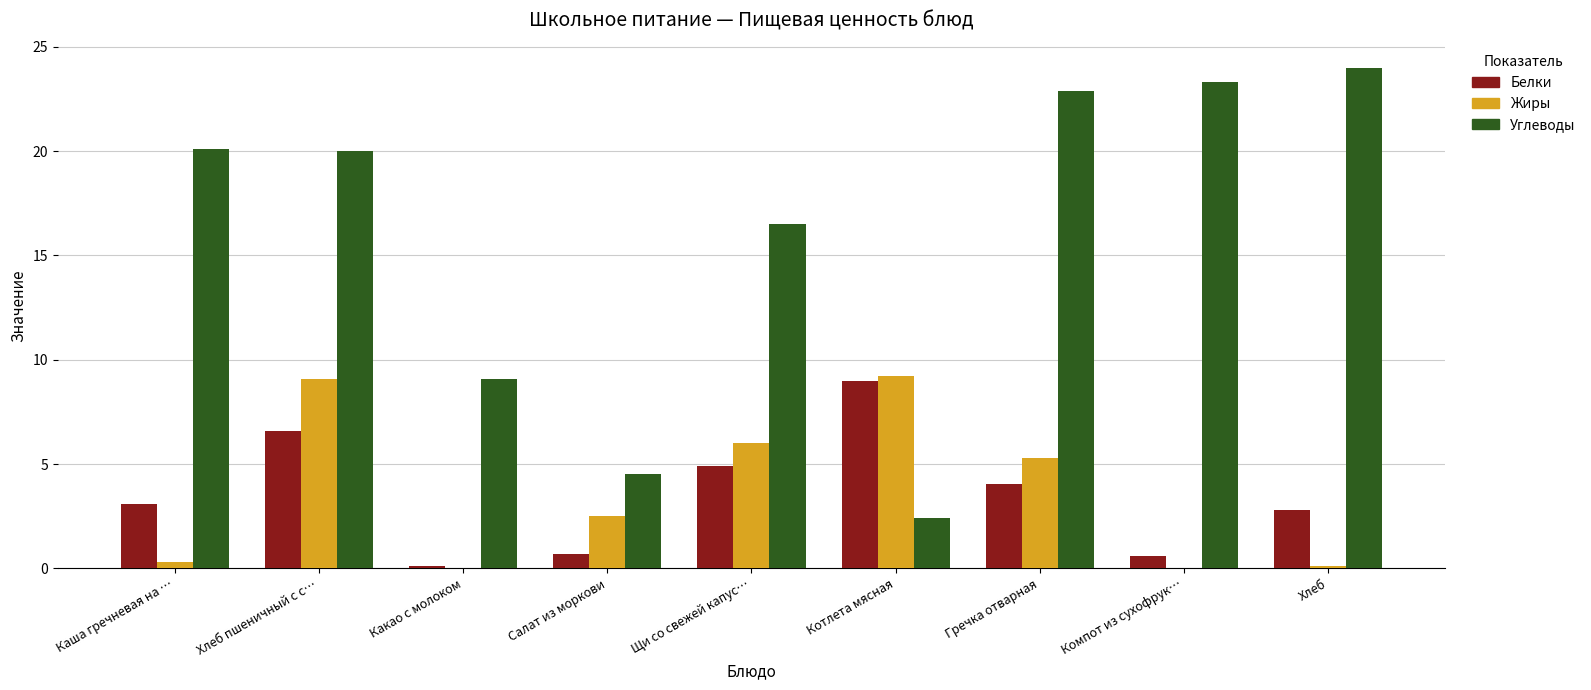

What is the difference between the Углеводы values at Хлеб and Щи со свежей капус…?

7.5